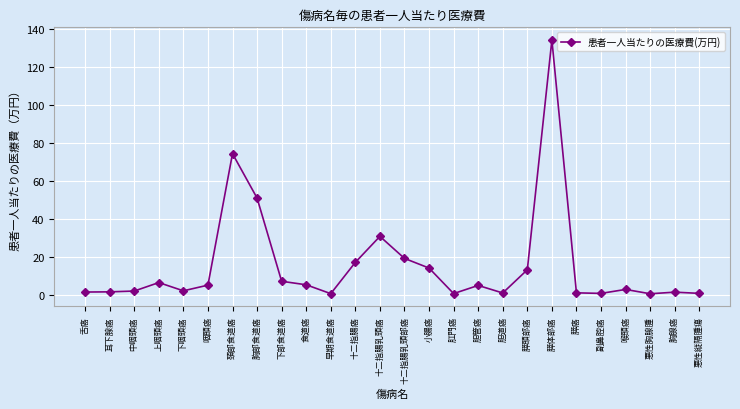

The value at 肛門癌 is 0.6. True or false?

True